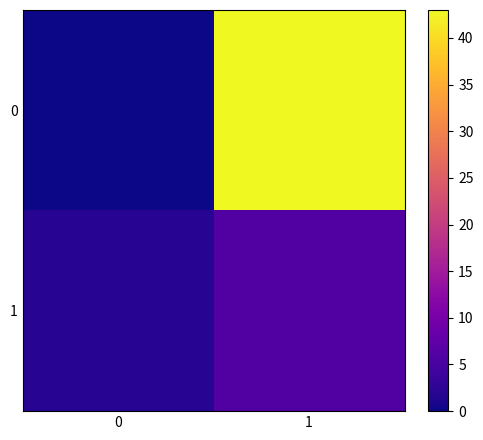

Reading left to right, extract all data points from this chart.

0: 0=0	1=43
1: 0=2	1=6